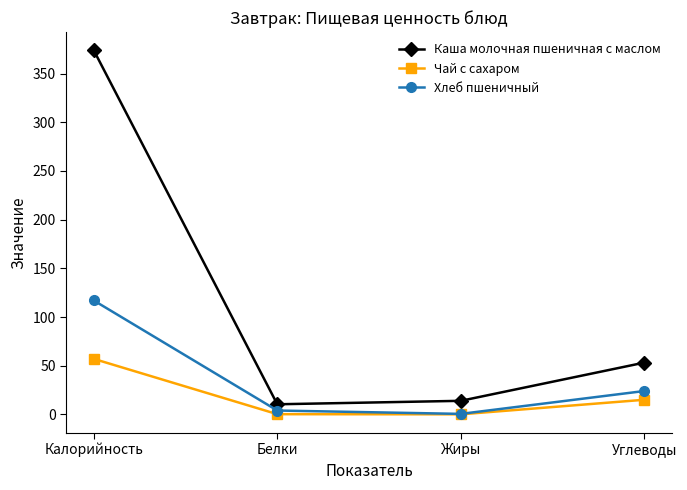

True or false: Хлеб пшеничный and Каша молочная пшеничная с маслом cross at least once.

False